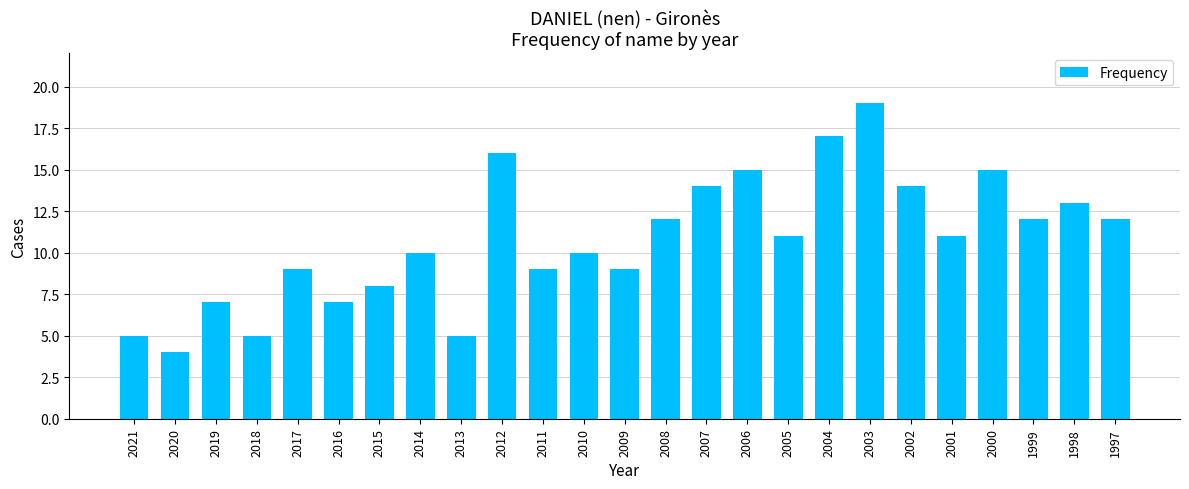

Is it true that the value at 1997 is 12?

True